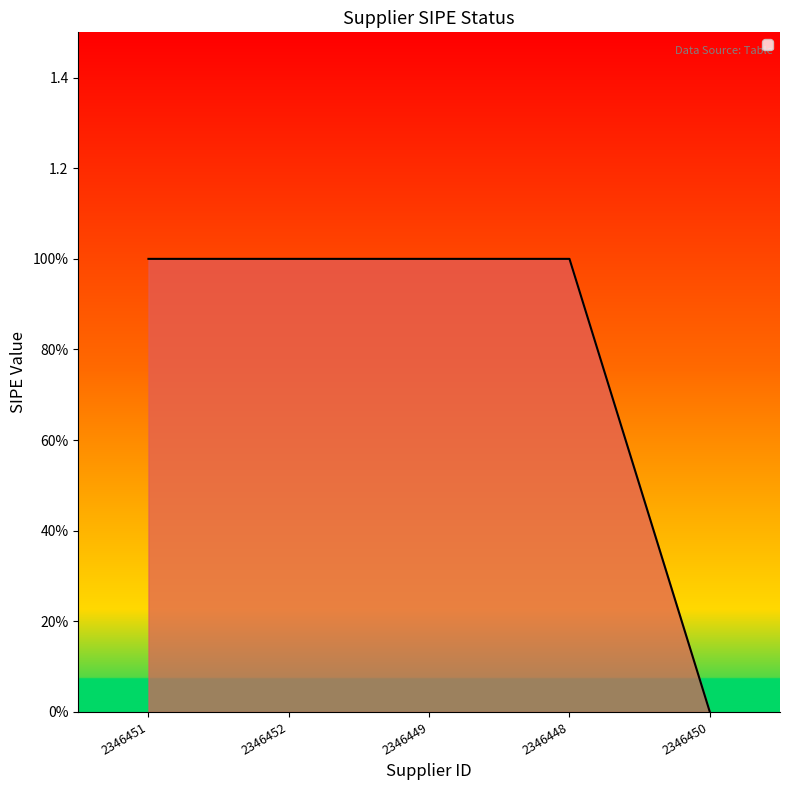

What is the label of the 5th point from the left?

2346450